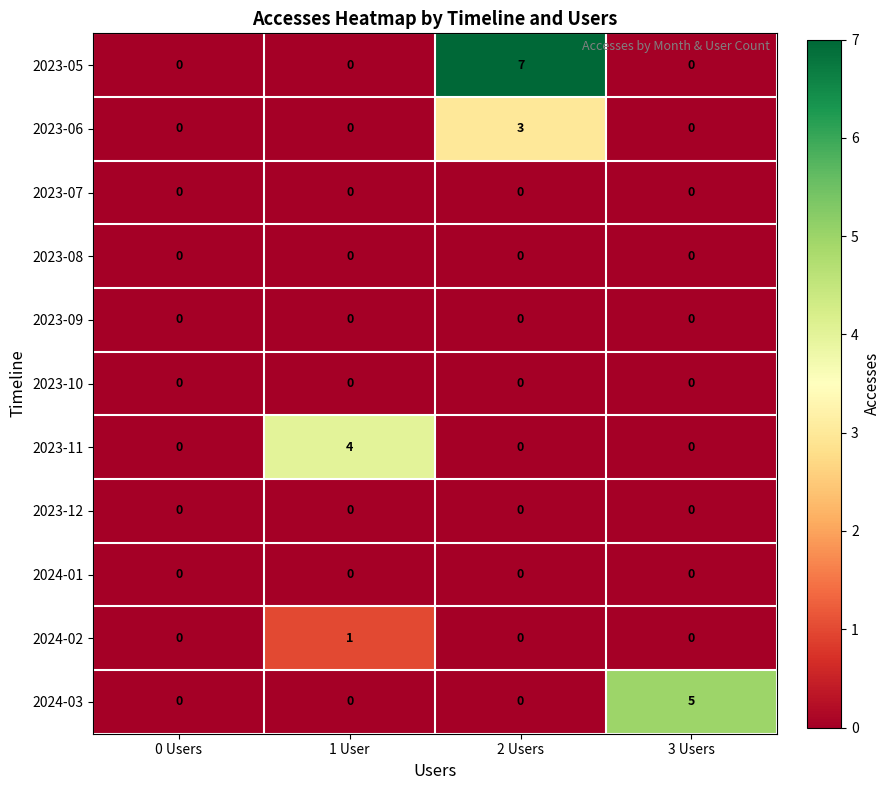

What is the difference between the highest and lowest values at 2 Users?

7